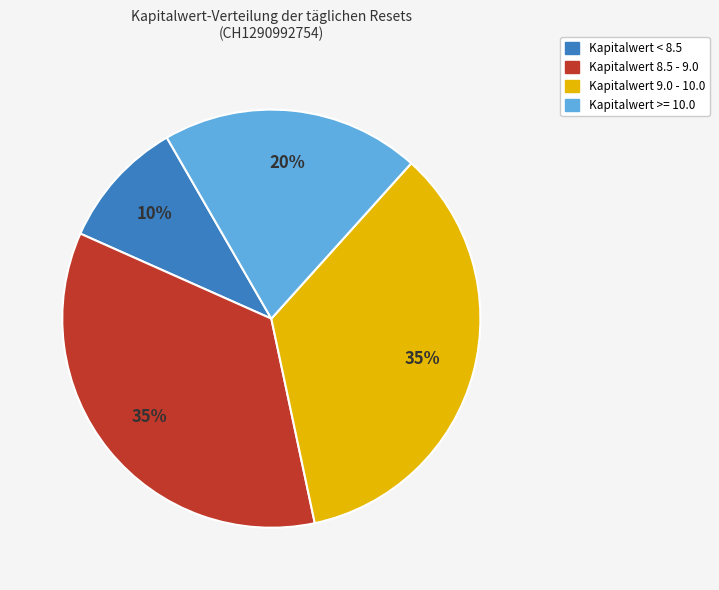

To the nearest percent, what is the difference between the largest and smallest slice percentages?

25%